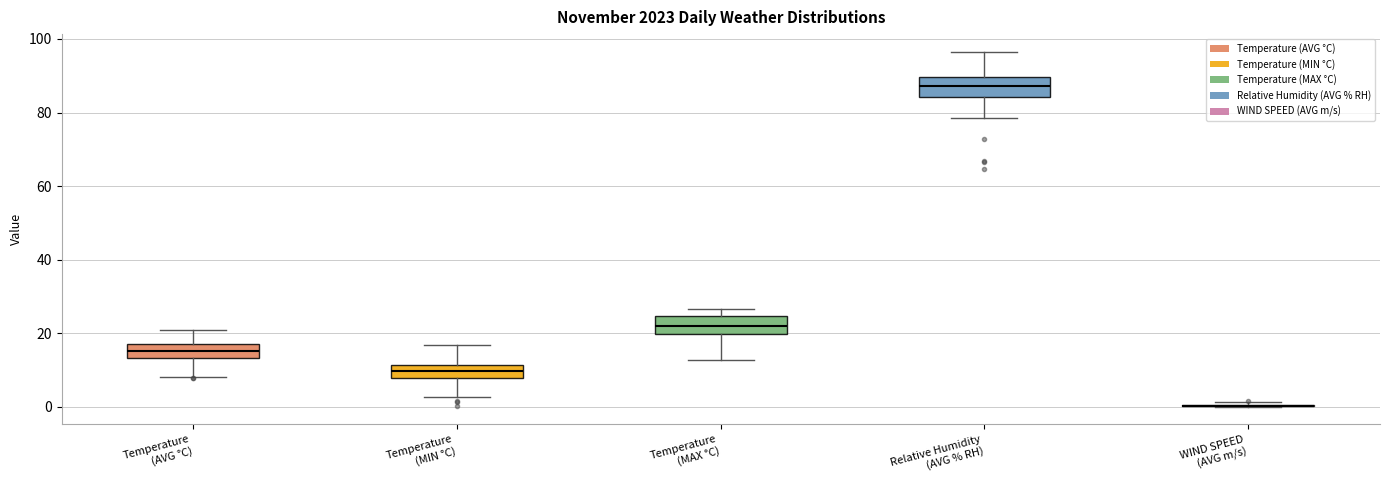

Reading left to right, transcribe this box plot: for each box, give where its median line is, the range the box spans, and where its two whiskers end, as read against the y-axis. The values are not printed on the chart, so give them approximately, as read against the axis.

Temperature (AVG °C): median 16, box 14 to 18, whiskers 8 to 20
Temperature (MIN °C): median 10, box 8 to 12, whiskers 2 to 16
Temperature (MAX °C): median 22, box 20 to 24, whiskers 12 to 26
Relative Humidity (AVG % RH): median 88, box 84 to 90, whiskers 78 to 96
WIND SPEED (AVG m/s): box collapsed to a line at 0, whiskers 0 to 2